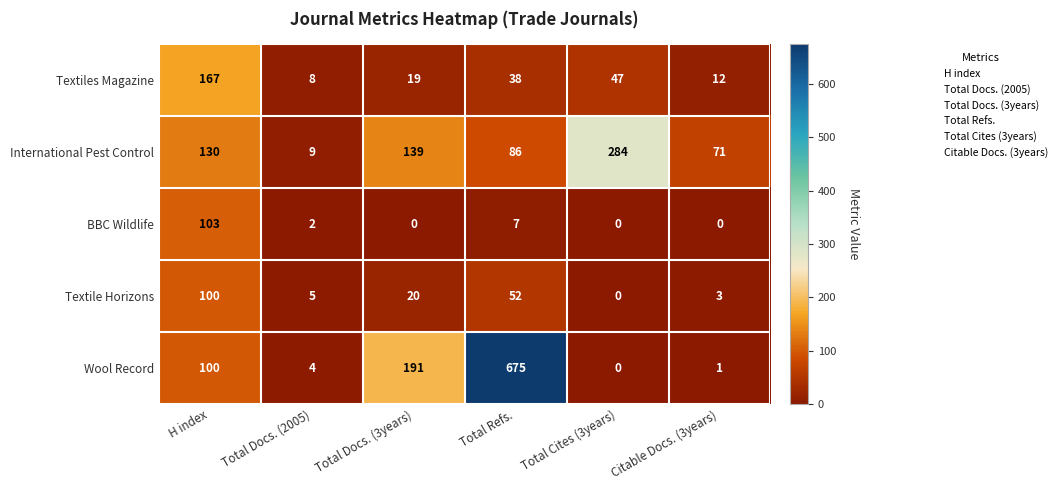

Is the value of Textiles Magazine at Total Refs. greater than the value of International Pest Control at Total Docs. (3years)?

No